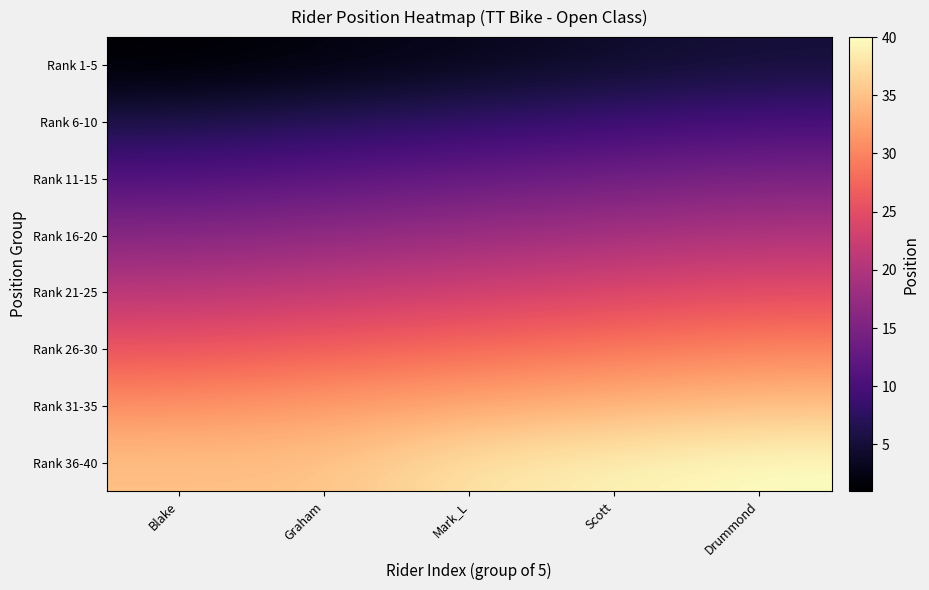

At how many categories does at least one series exceed 4?

5